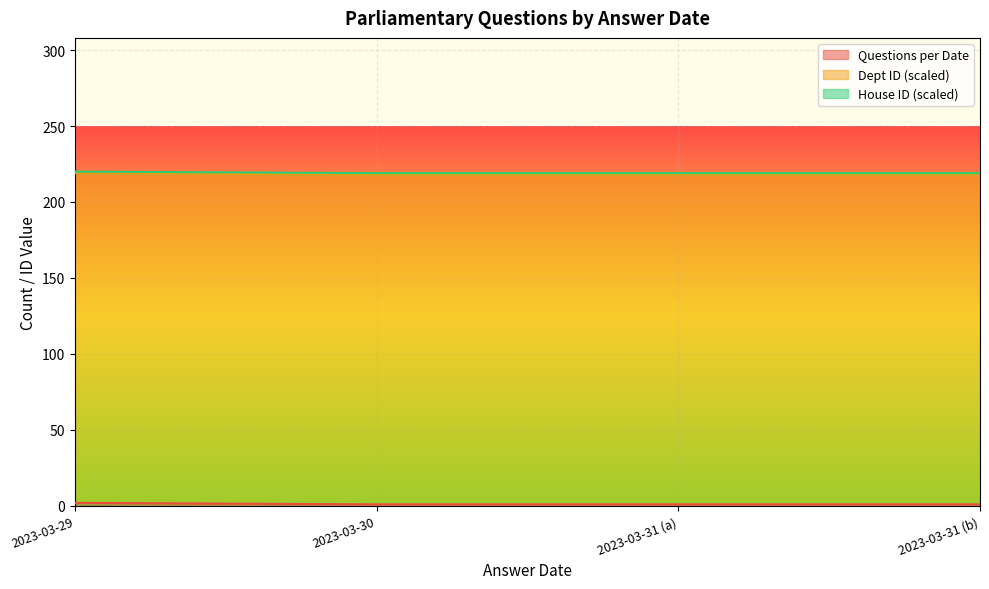

What is the lowest value of the House ID (scaled) series?

1